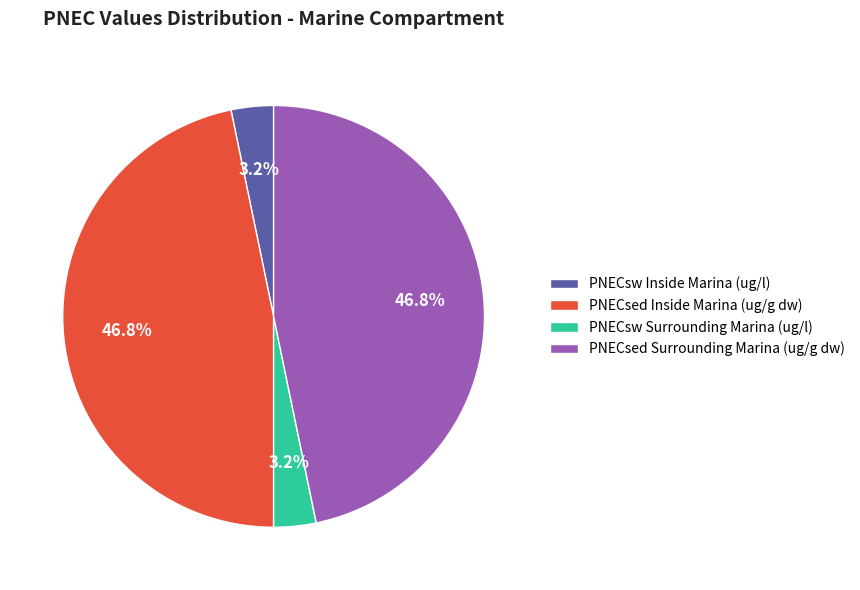

To the nearest percent, what is the difference between the largest and smallest slice percentages?

44%